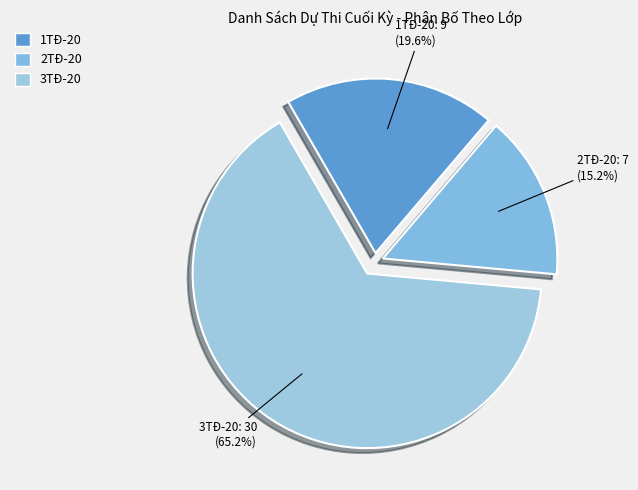

To the nearest percent, what is the difference between the 1TĐ-20 and 3TĐ-20 slice percentages?

46%